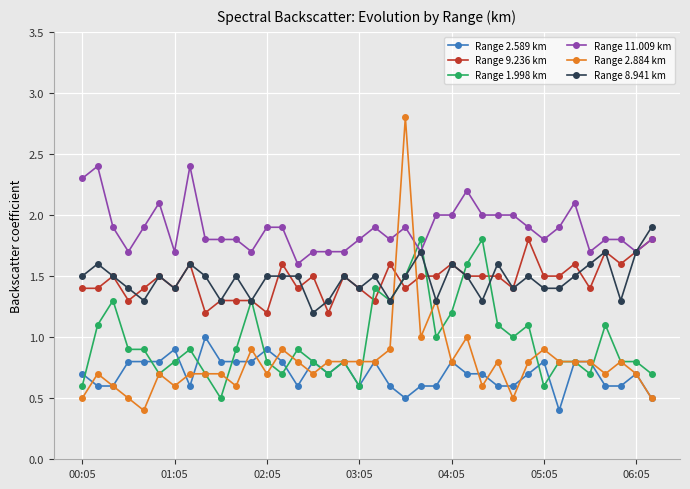

At how many categories does at least one series exceed 0?

38